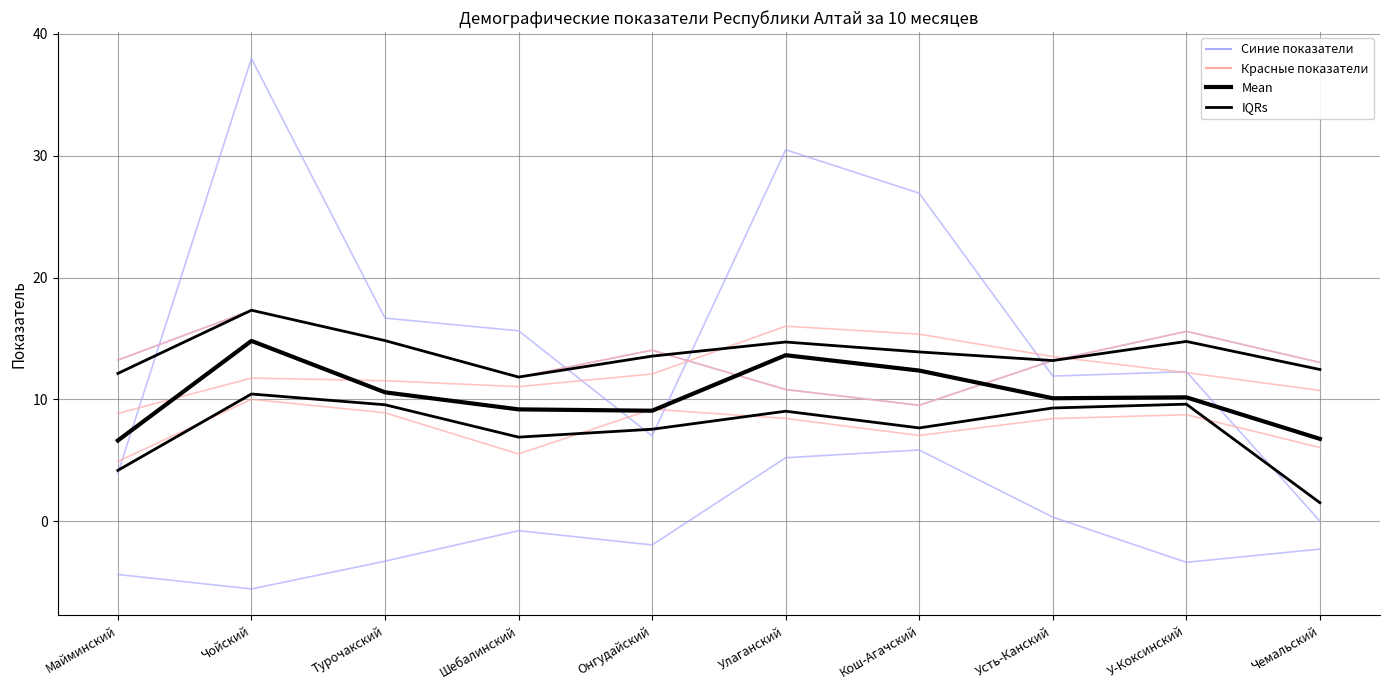

What is the sum of the Смертность трудосп. values at Чойский and Кош-Агачский?

26.8